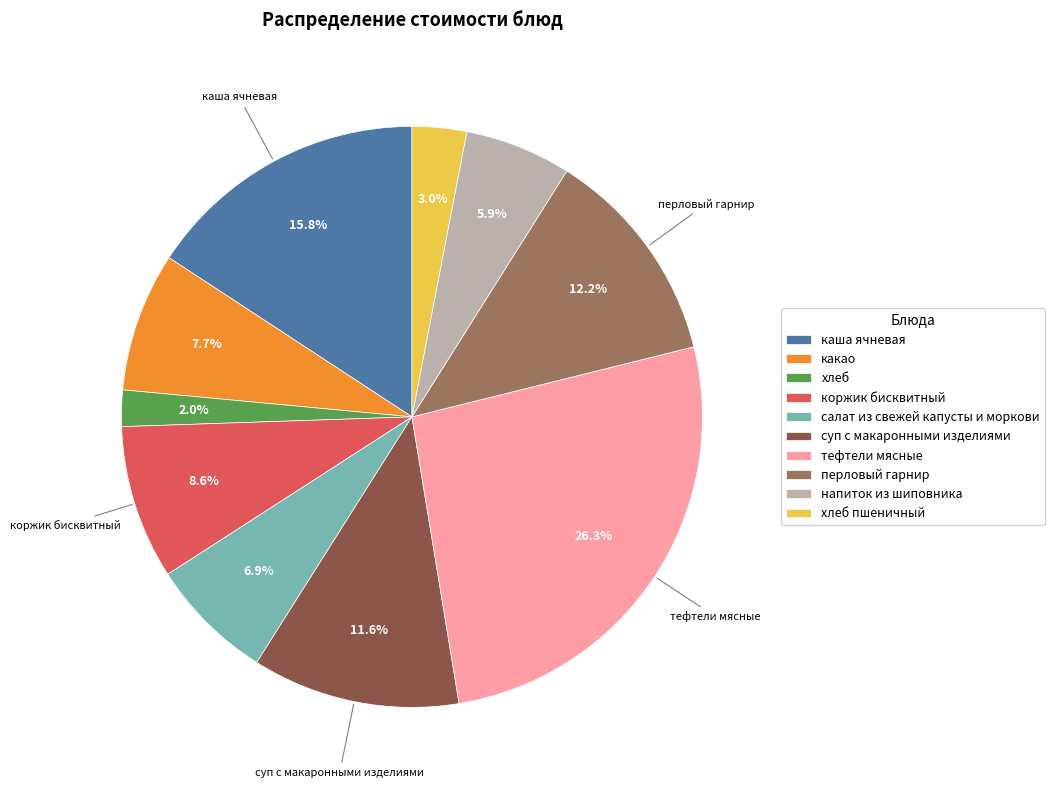

To the nearest percent, what is the difference between the largest and smallest slice percentages?

24%